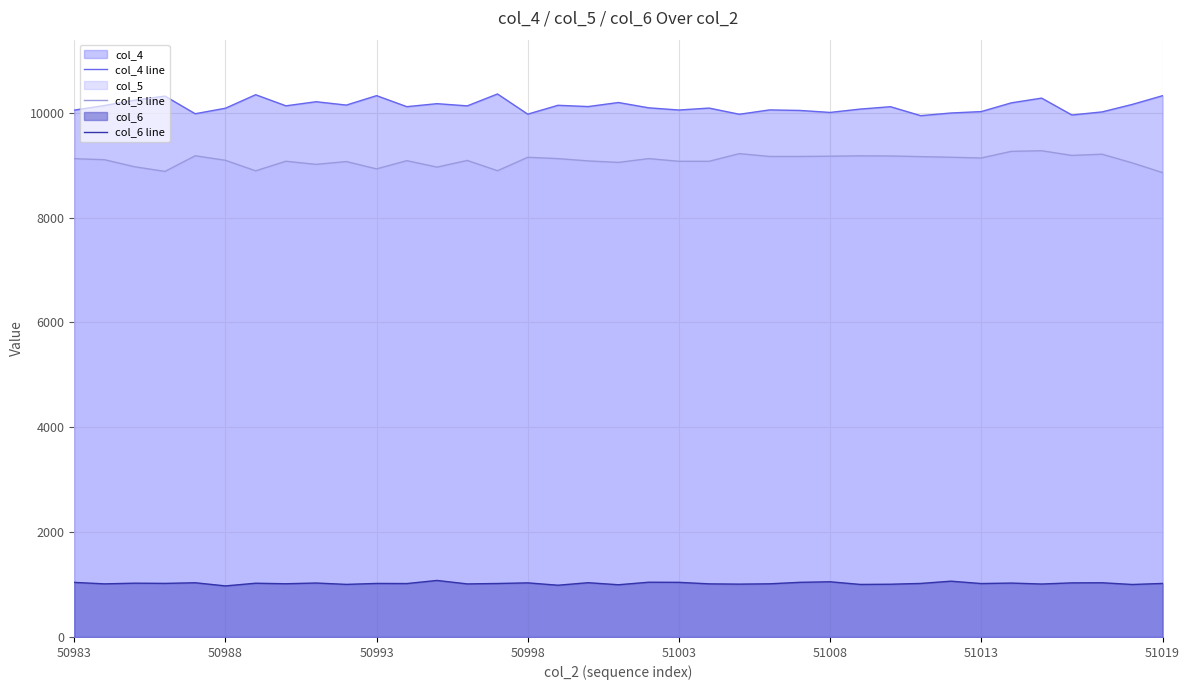

How many data points in col_4 line are less than 10114?

18